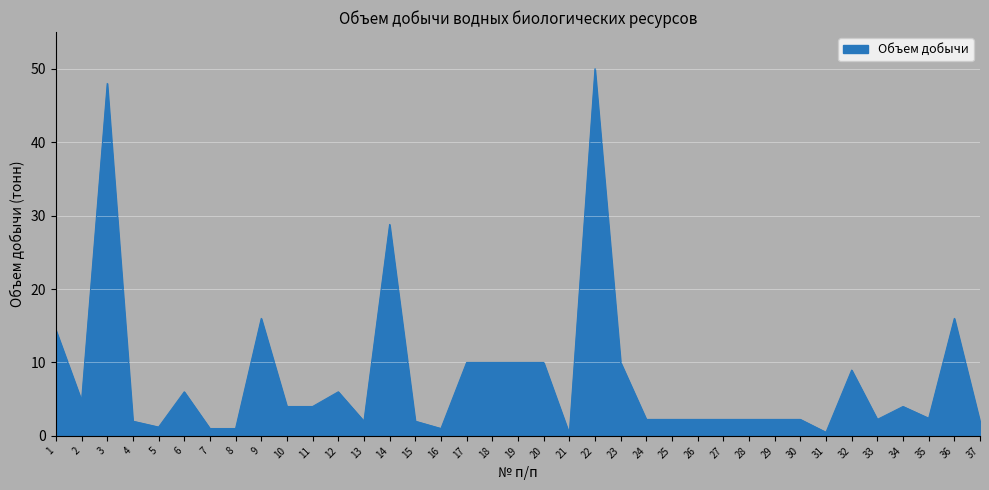

True or false: the data shows 25.6 at 22.

False